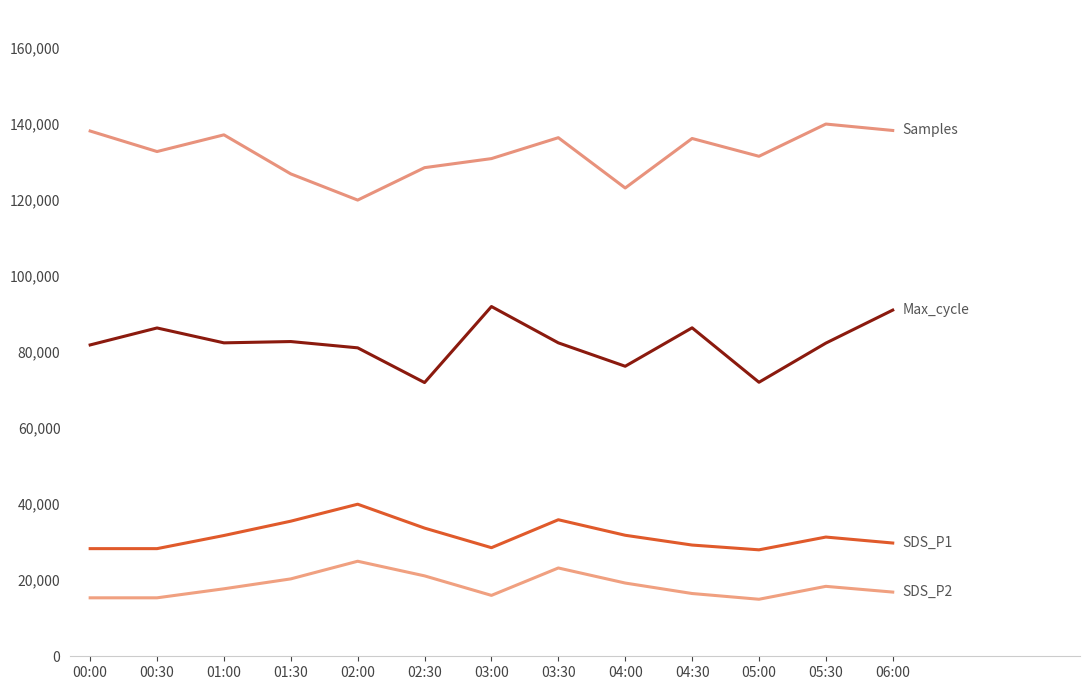

What is the label of the 1st point from the right?

06:00